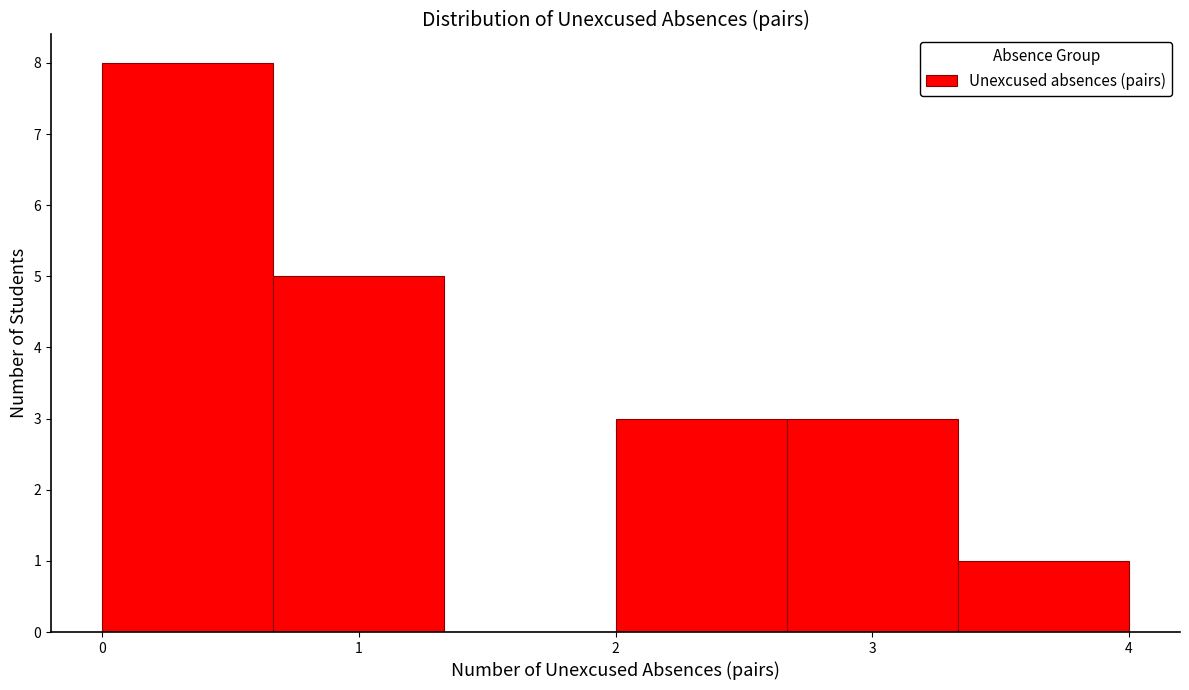

Which range on the x-axis has the tallest bar?

0.0 to 0.7